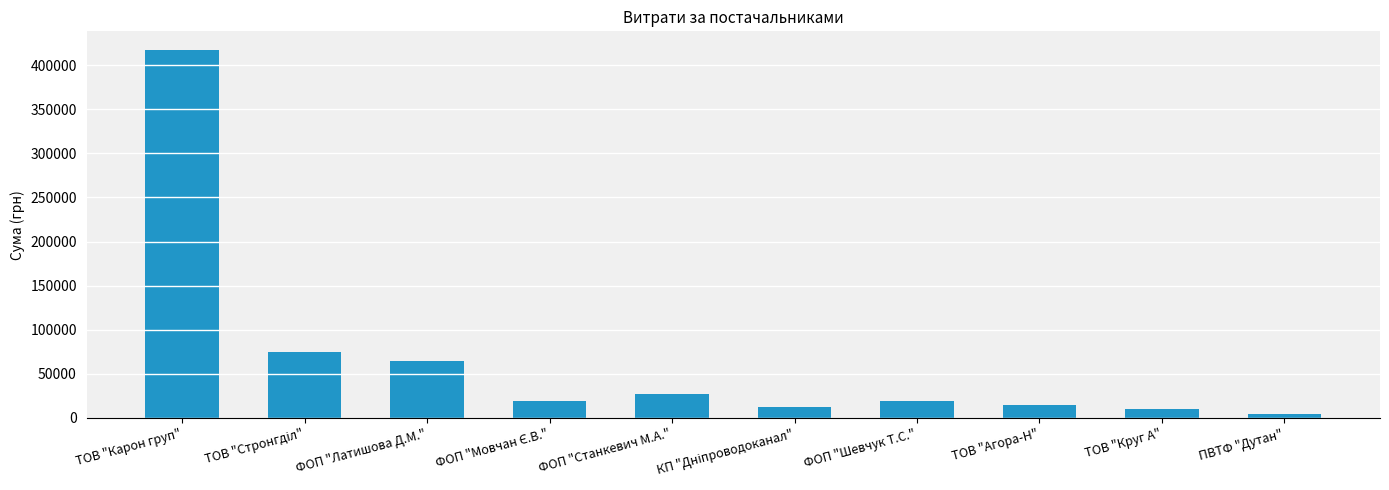

What is the maximum value shown in the chart?

417514.7